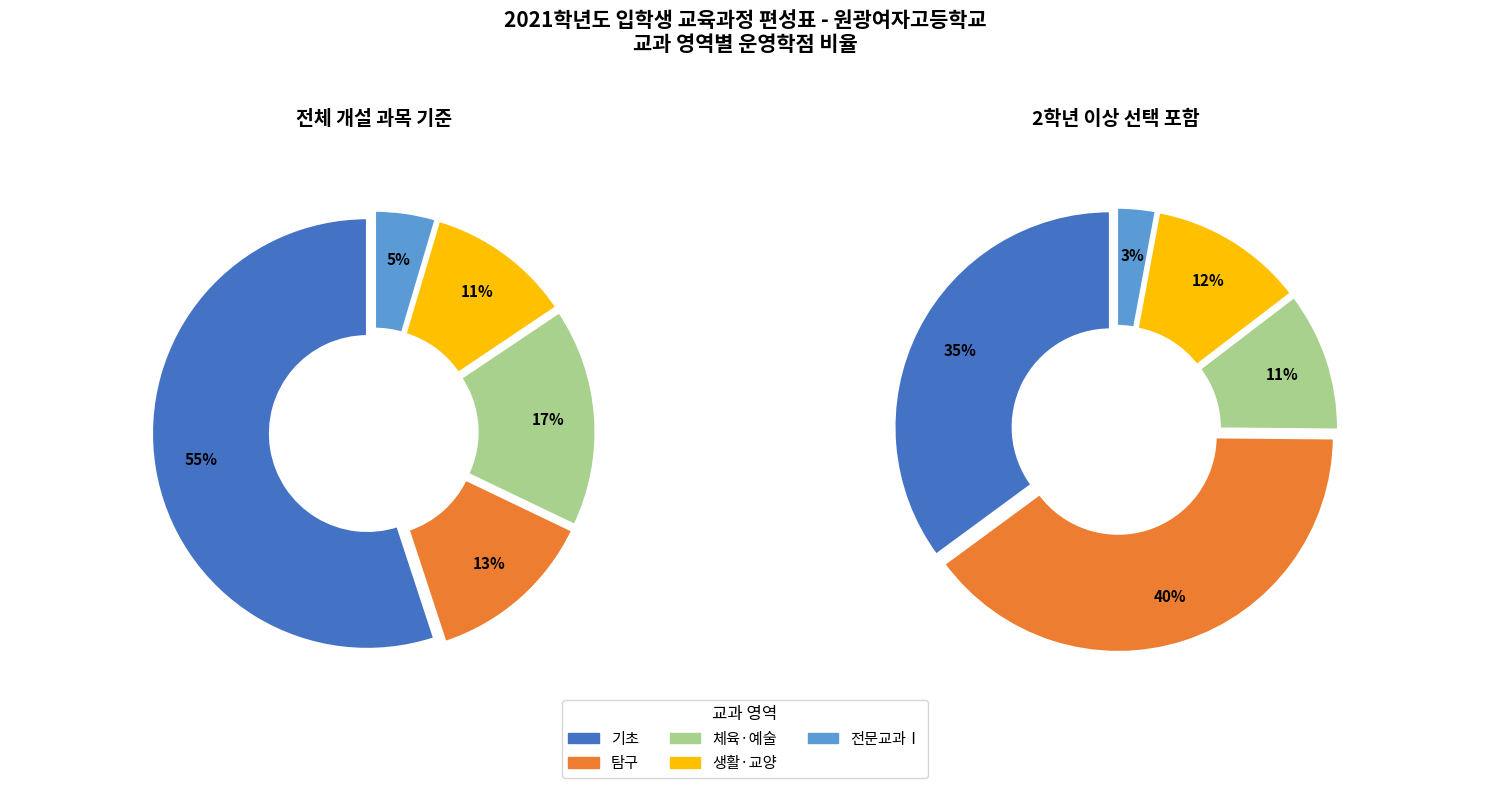

Combined, do 34 and 6 account for over 50%?

No